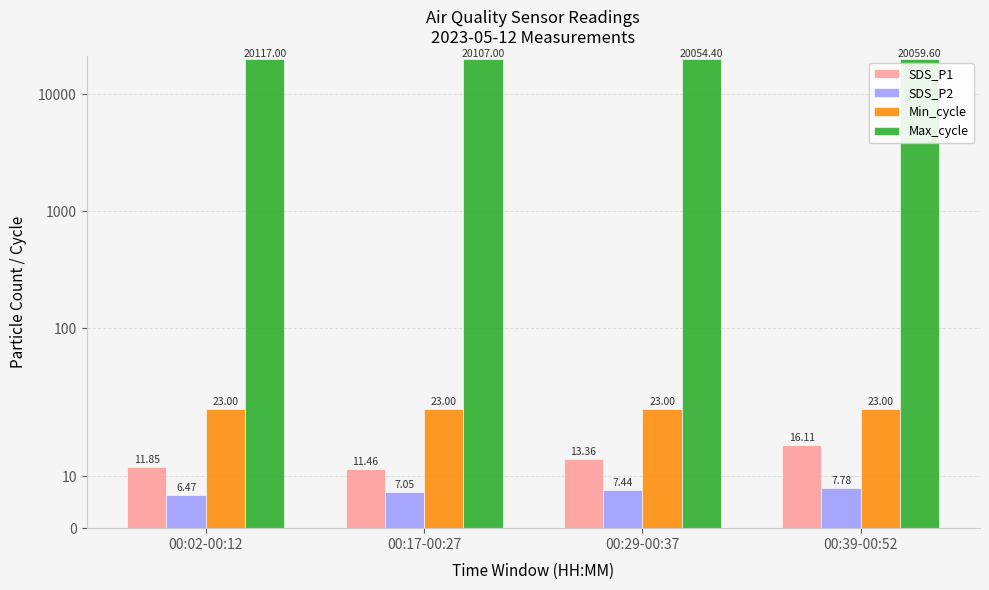

What are all the series names shown in the legend?

SDS_P1, SDS_P2, Min_cycle, Max_cycle